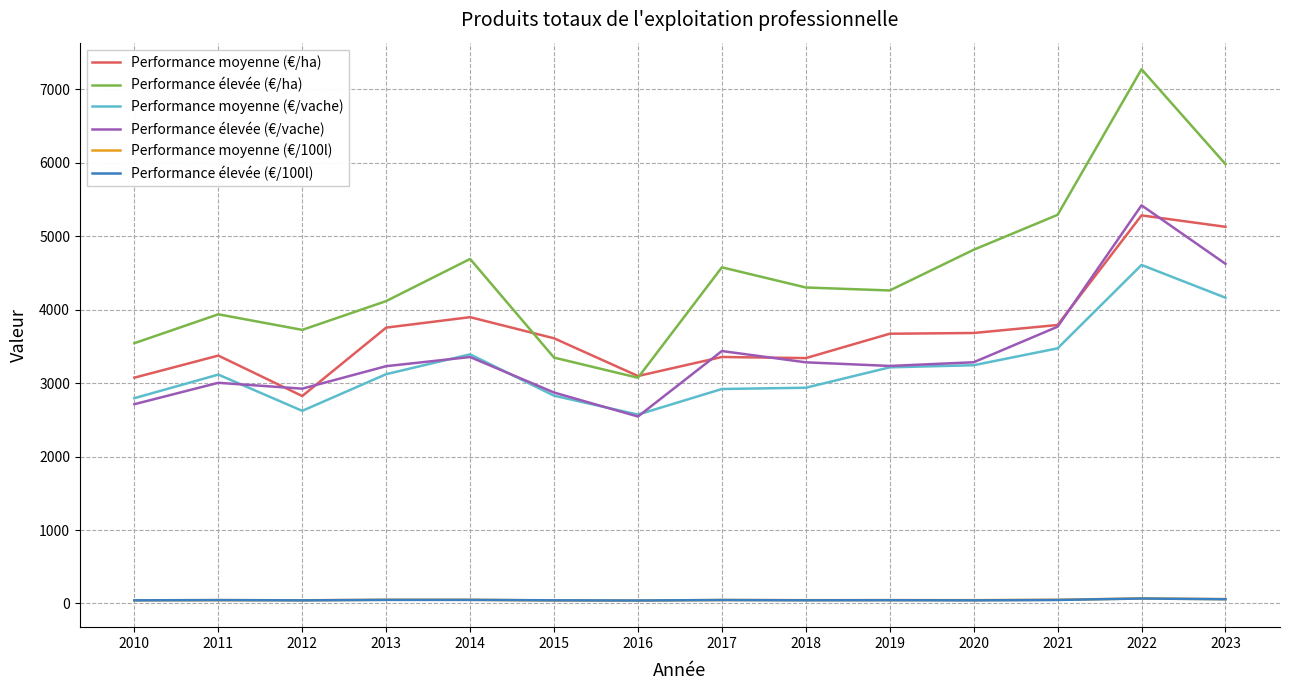

Is this an area chart (filled region under the line)?

No